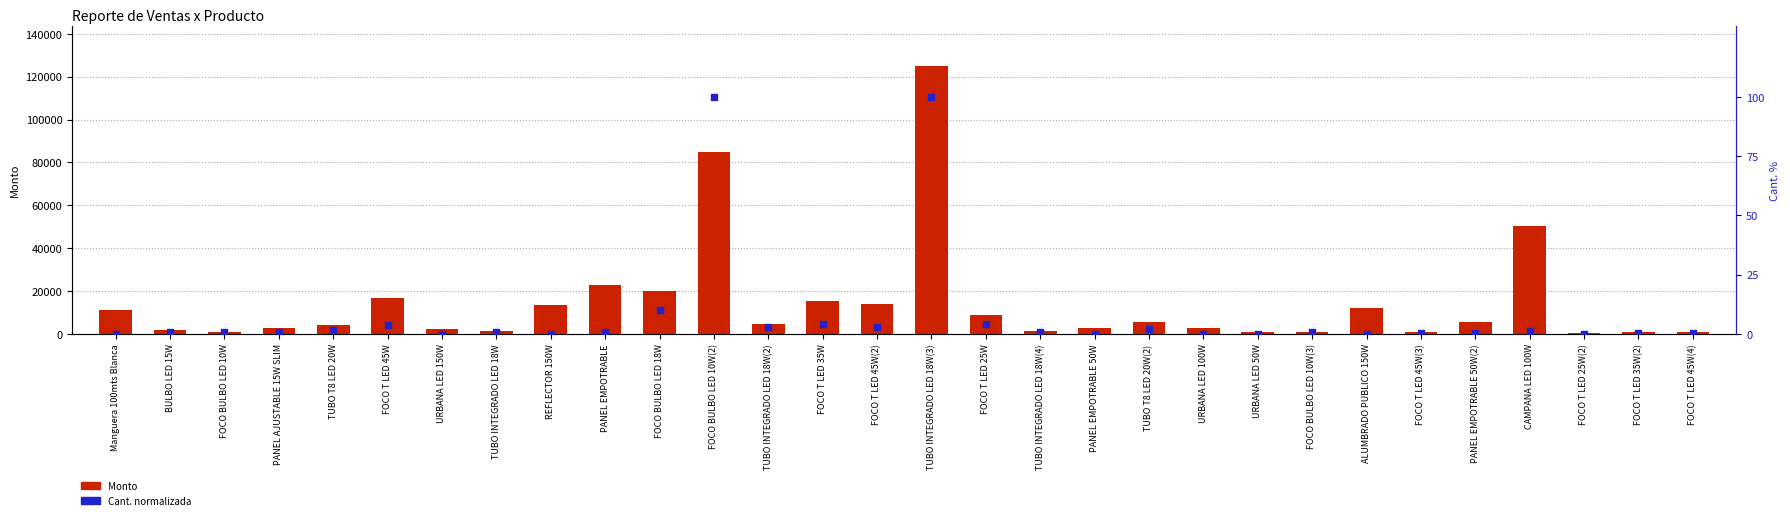

Which series has the largest Y range (max minus min)?

Monto